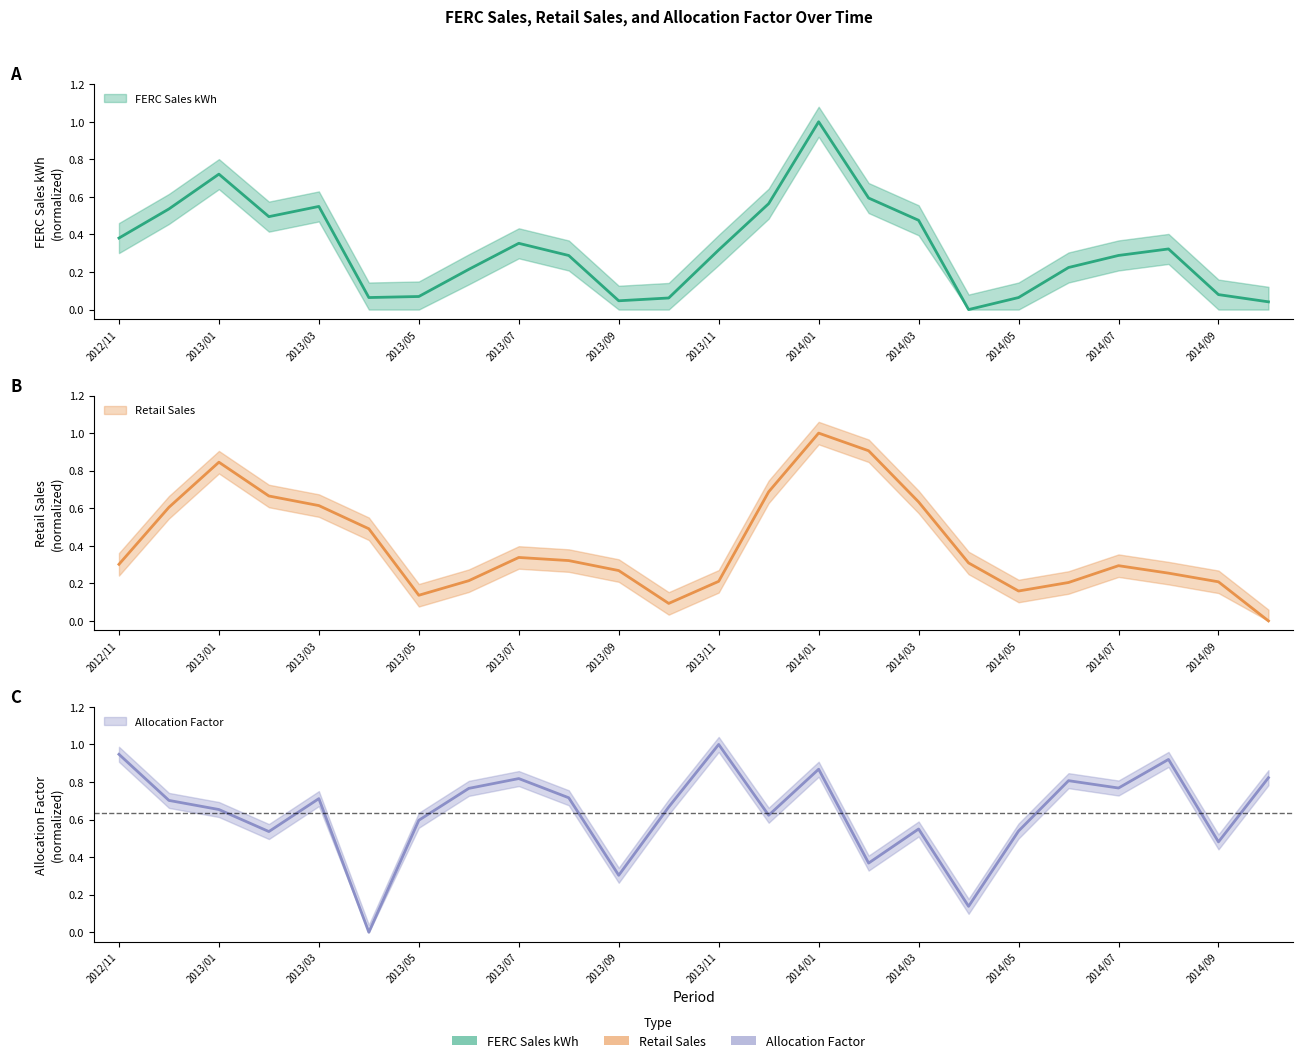

Reading left to right, list all the values displayed in this chart.

FERC Sales kWh: 0.4	0.5	0.7	0.5	0.5	0.1	0.1	0.2	0.4	0.3	0.0	0.1	0.3	0.6	1.0	0.6	0.5	0.0	0.1	0.2	0.3	0.3	0.1	0.0
Retail Sales: 0.3	0.6	0.8	0.7	0.6	0.5	0.1	0.2	0.3	0.3	0.3	0.1	0.2	0.7	1.0	0.9	0.6	0.3	0.2	0.2	0.3	0.3	0.2	0.0
Allocation Factor: 0.9	0.7	0.7	0.5	0.7	0.0	0.6	0.8	0.8	0.7	0.3	0.7	1.0	0.6	0.9	0.4	0.5	0.1	0.5	0.8	0.8	0.9	0.5	0.8